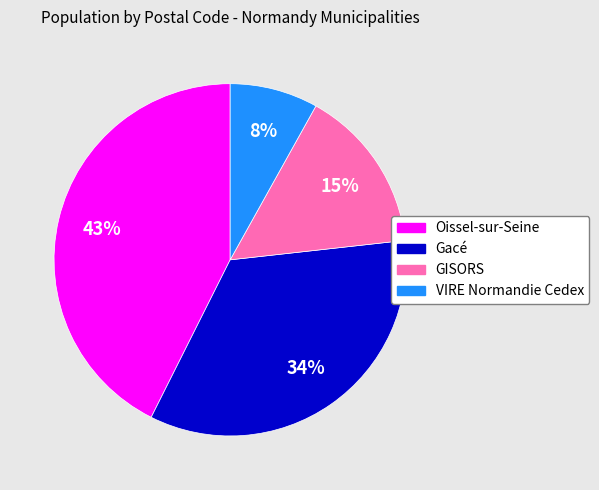

How many slices are in this pie chart?

4